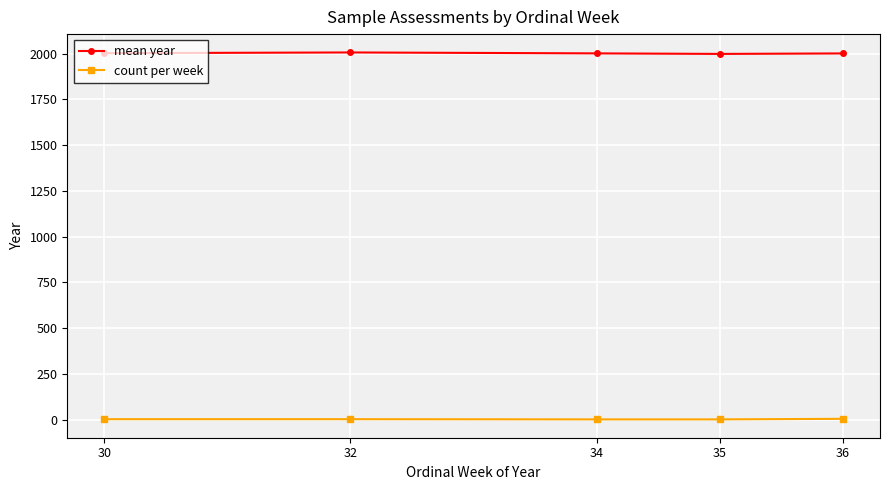

Which series has the largest total across all categories?

mean year